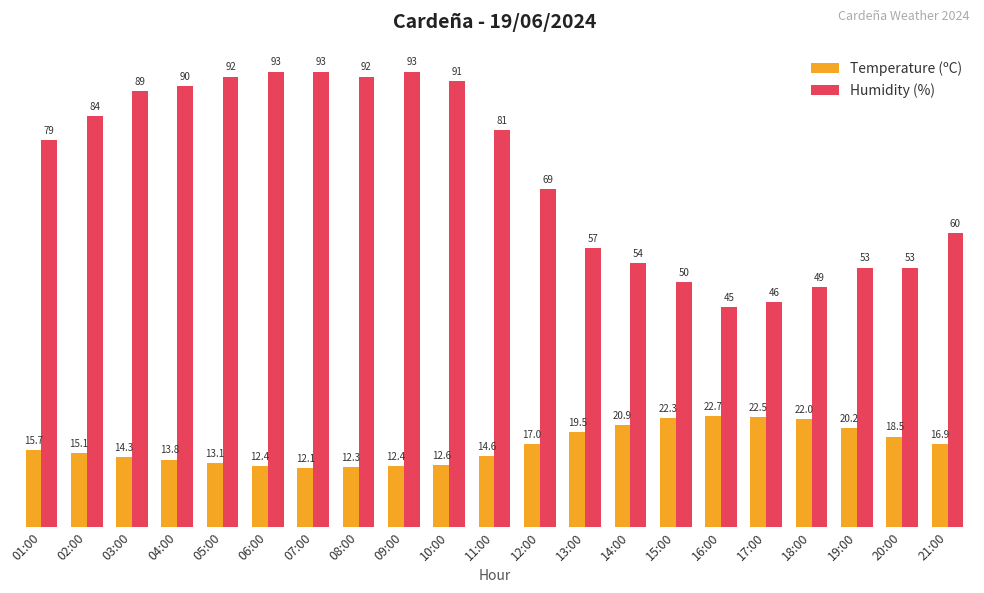

What is the difference between the second highest and minimum values in the Humidity (%) series?

48.0